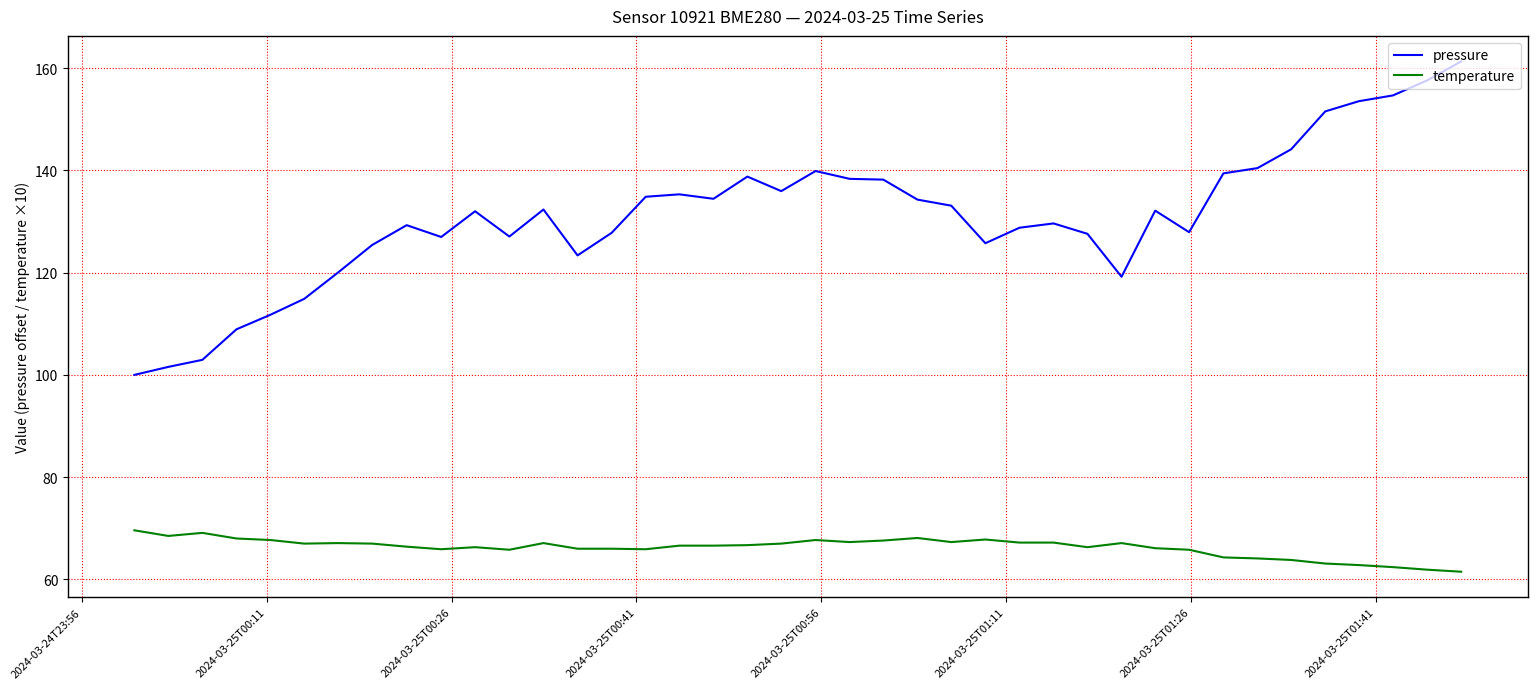

Which series has the largest total across all categories?

pressure